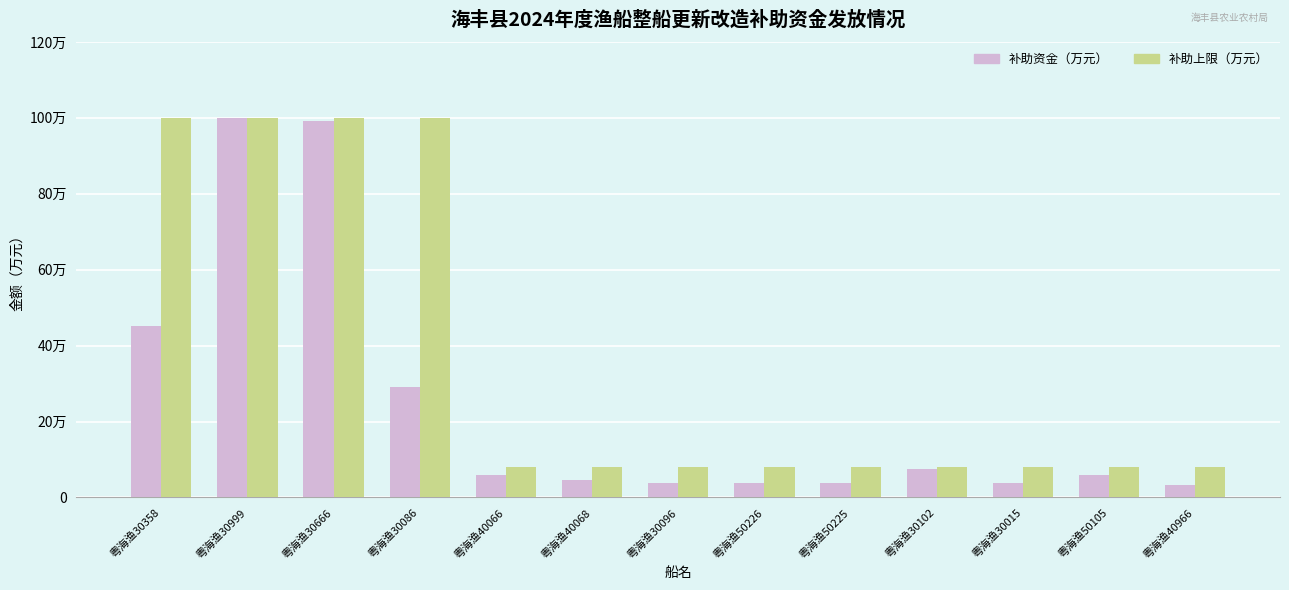

At which category does the chart reach its minimum across all series?

粤海渔40966